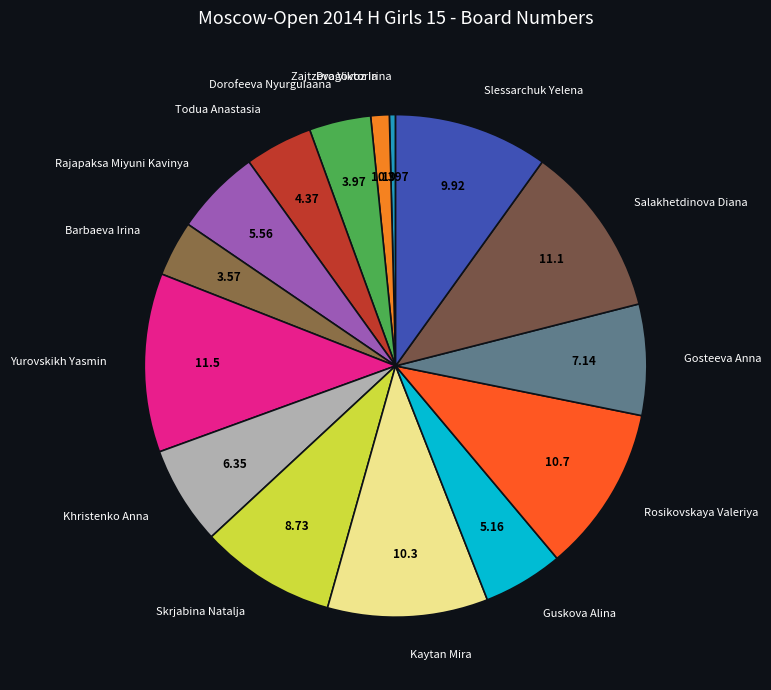

To the nearest percent, what is the average slice percentage?

7%